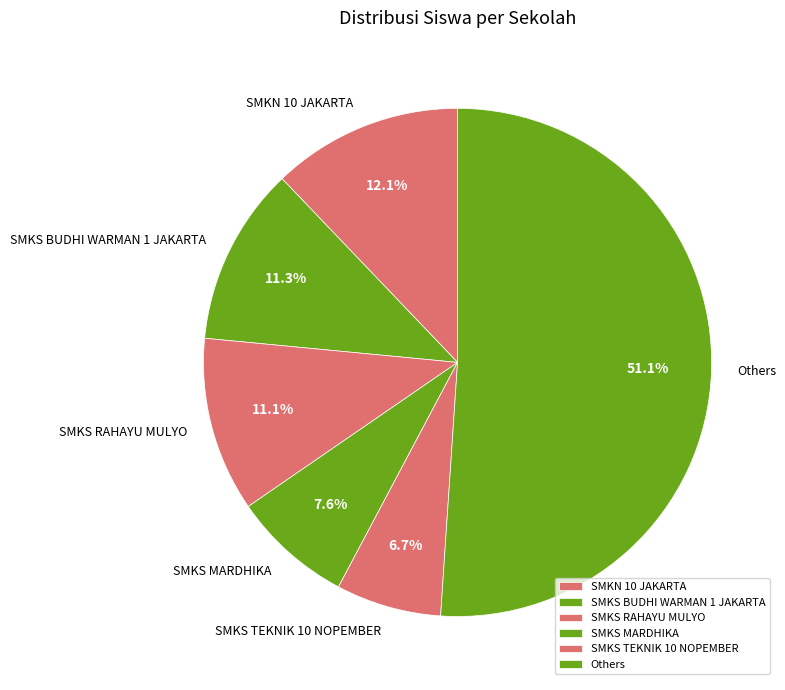

What is the largest slice in the pie chart?

Others